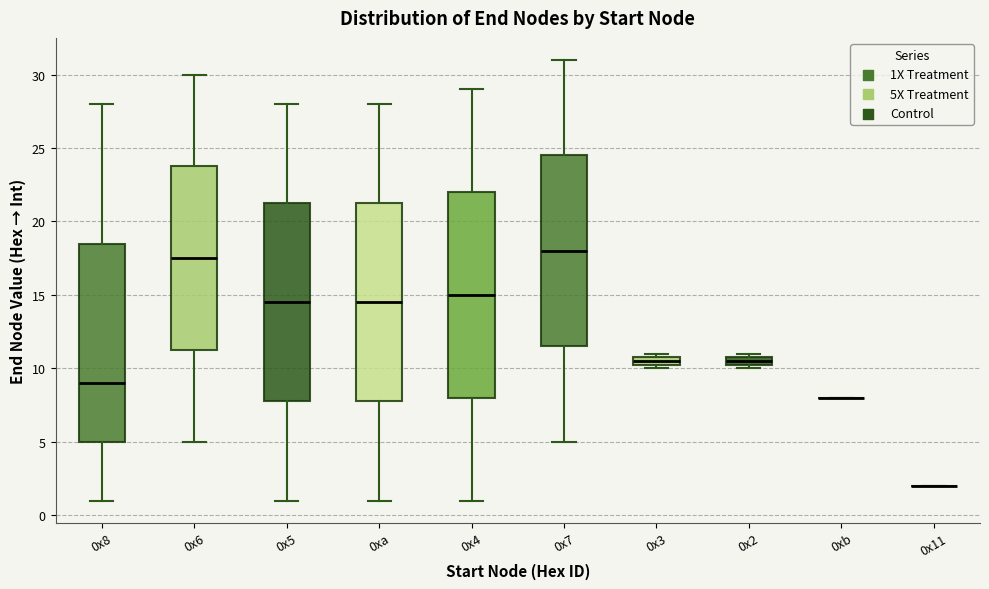

Where is the lower edge of the box for 0xa on the y-axis? The values are not printed on the chart, so give them approximately, as read against the axis.

8.0